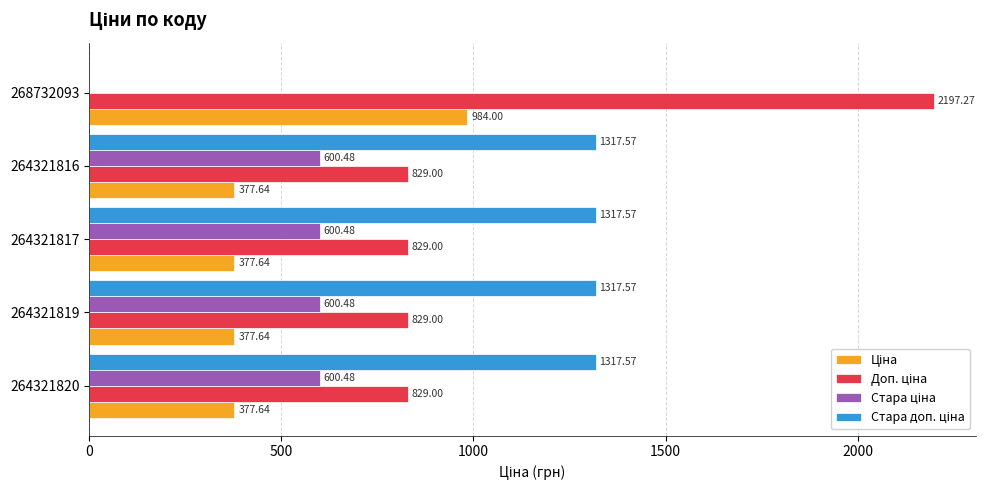

What is the total value across all series at 264321820?

3124.7